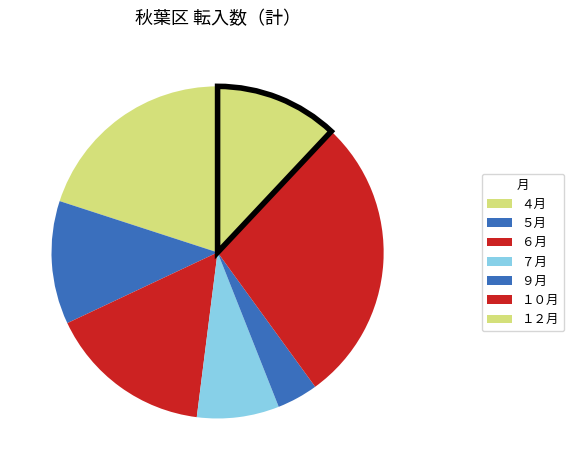

How many segments does this pie chart have?

7